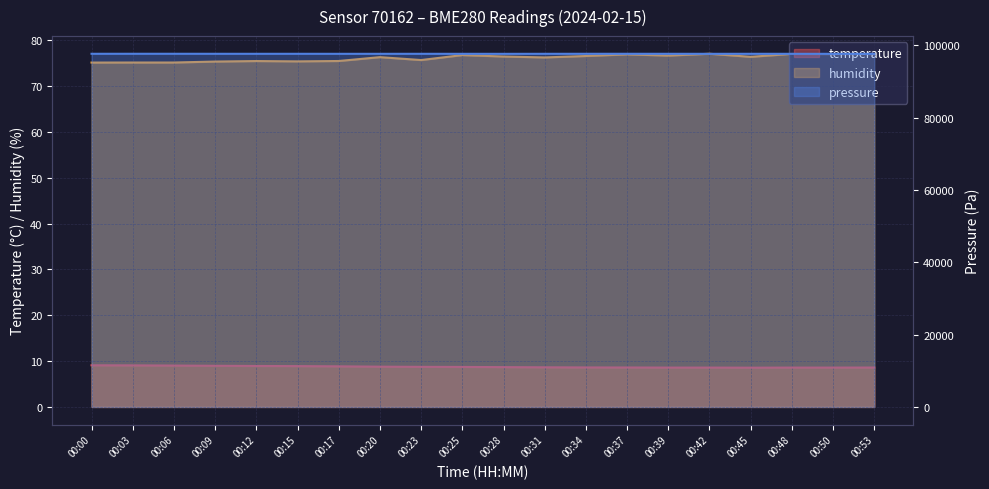

Where does the humidity series first go above 76?

00:20